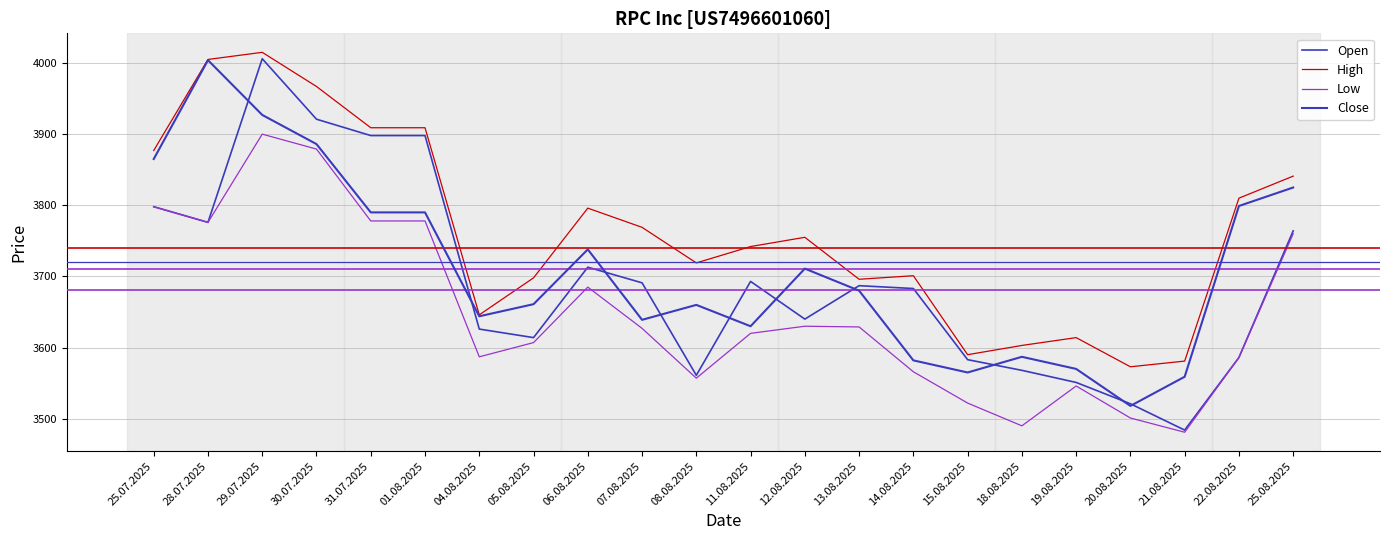

What is the difference between the second highest and minimum values in the High series?

432